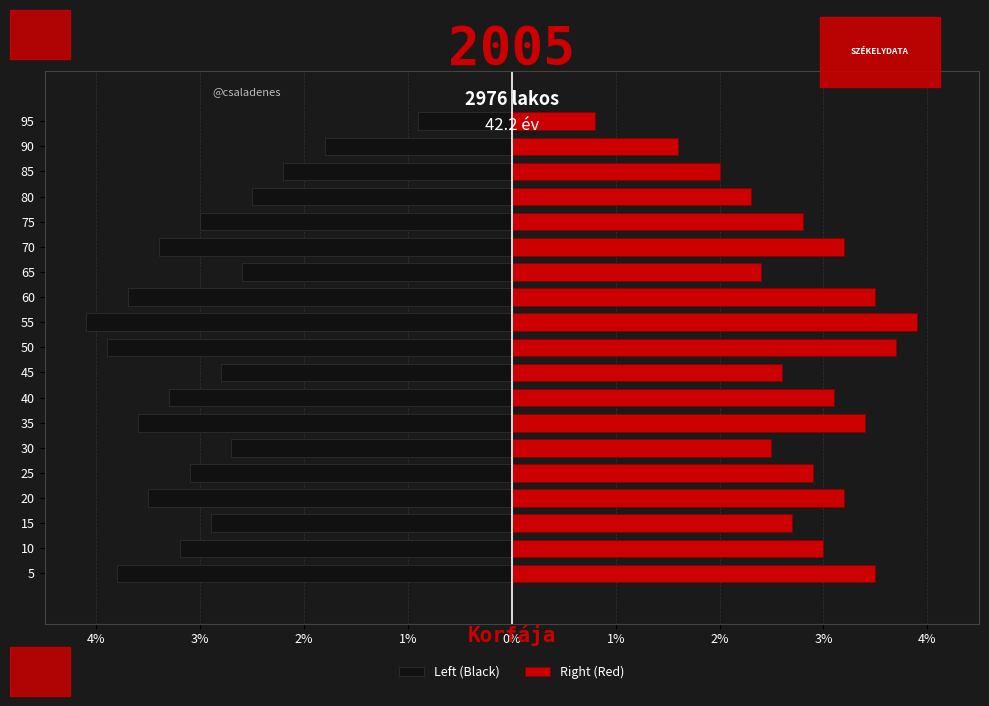

How many groups of bars are there?

19